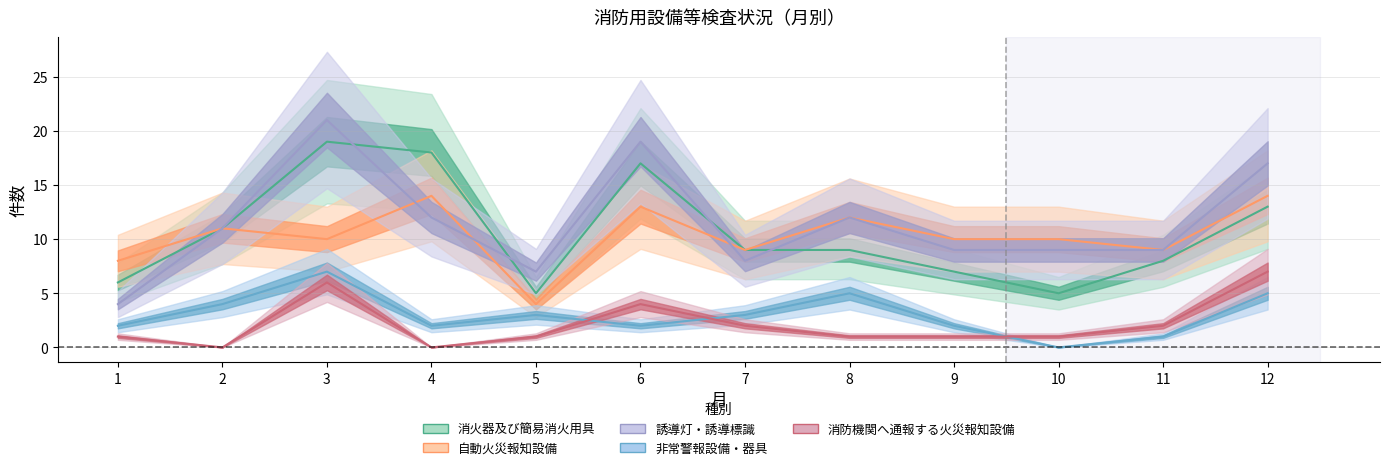

Reading right to left, transcribe all the data shown in this chart.

消火器及び簡易消火用具: 13	8	5	7	9	9	17	5	18	19	11	6
自動火災報知設備: 14	9	10	10	12	9	13	4	14	10	11	8
誘導灯・誘導標識: 17	9	9	9	12	8	19	7	12	21	11	4
非常警報設備・器具: 5	1	0	2	5	3	2	3	2	7	4	2
消防機関へ通報する火災報知設備: 7	2	1	1	1	2	4	1	0	6	0	1